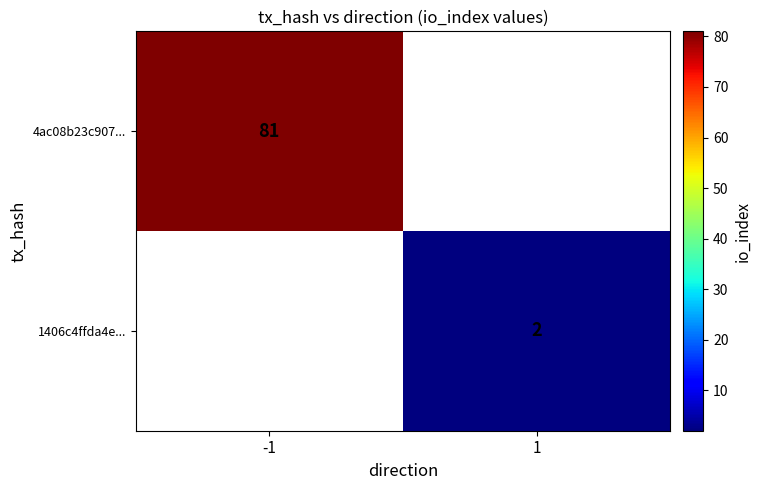

The 1406c4ffda4e... series shows 3 at 1. True or false?

False